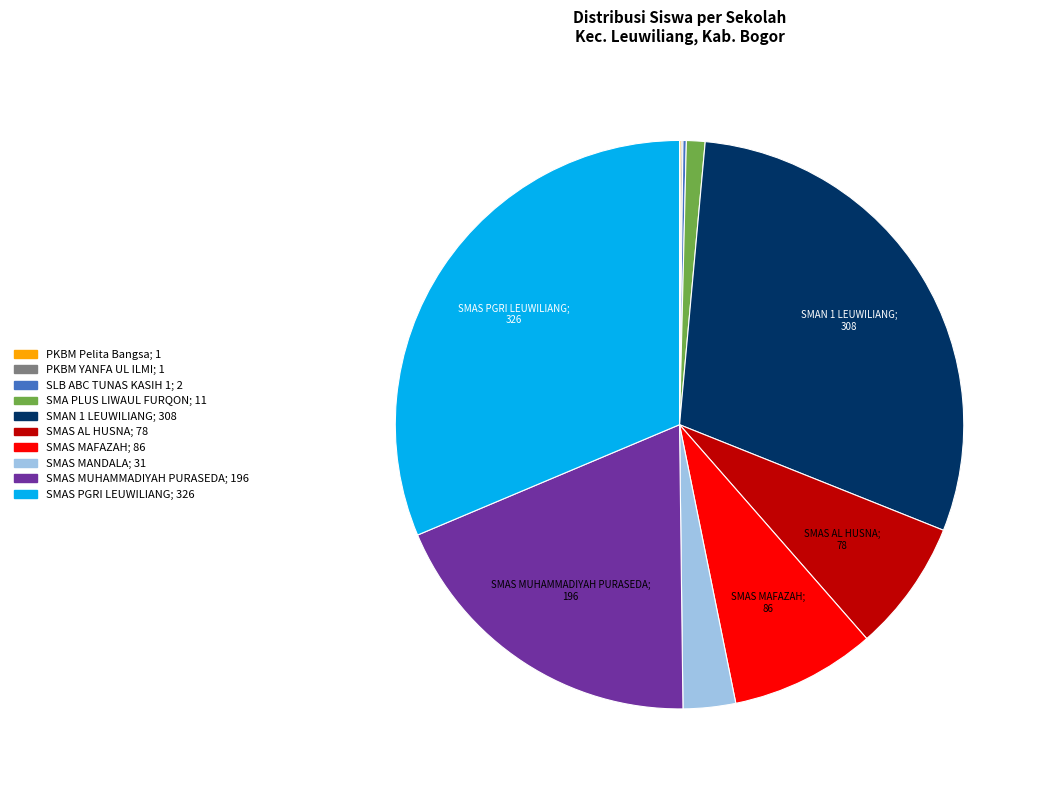

True or false: SMAS AL HUSNA accounts for 2% of the total.

False